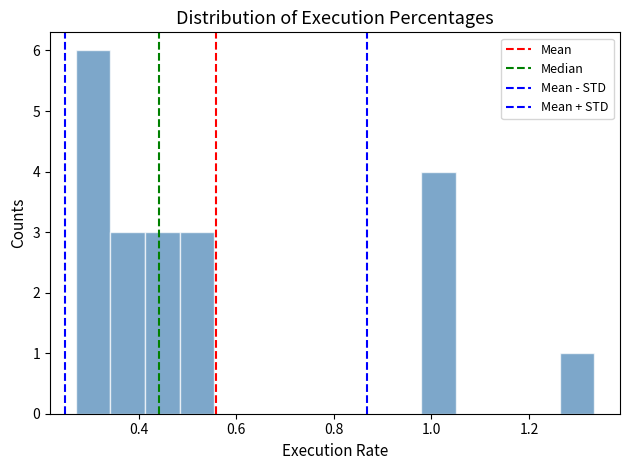

Around what value on the x-axis is the tallest bar? Give the approximate position of its centre, as read against the axis.

0.30